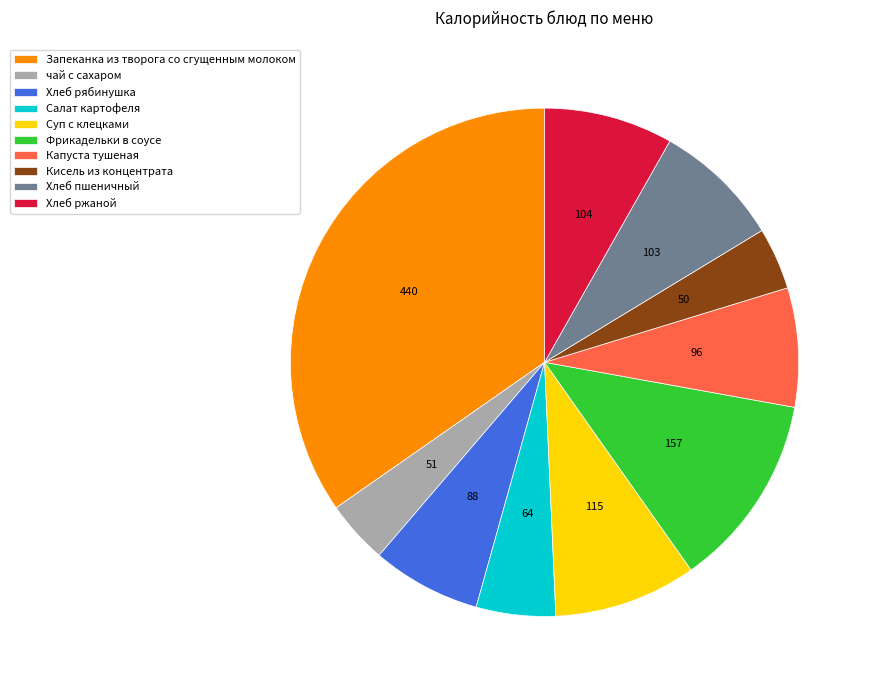

How many slices are in this pie chart?

10